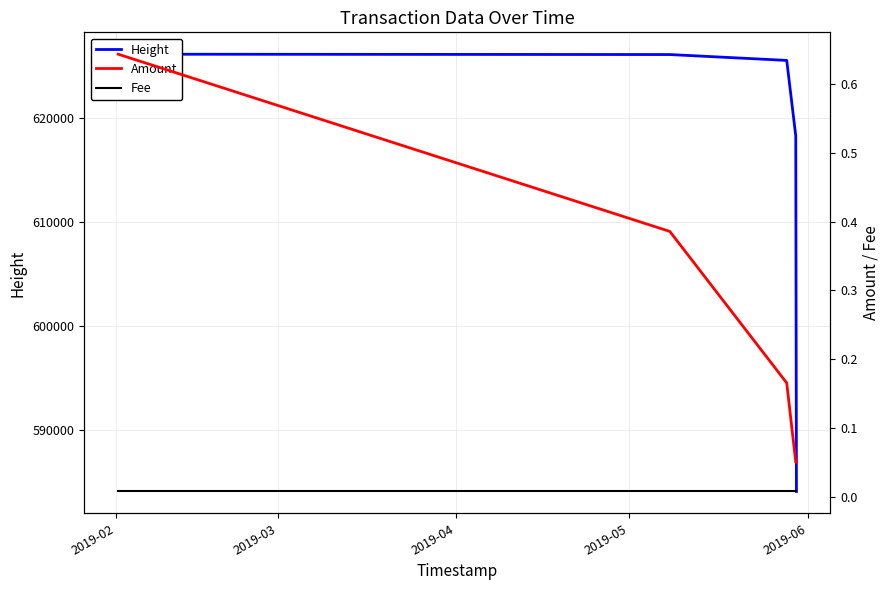

What is the value of the Height point at the 4th from the left?

618312.0